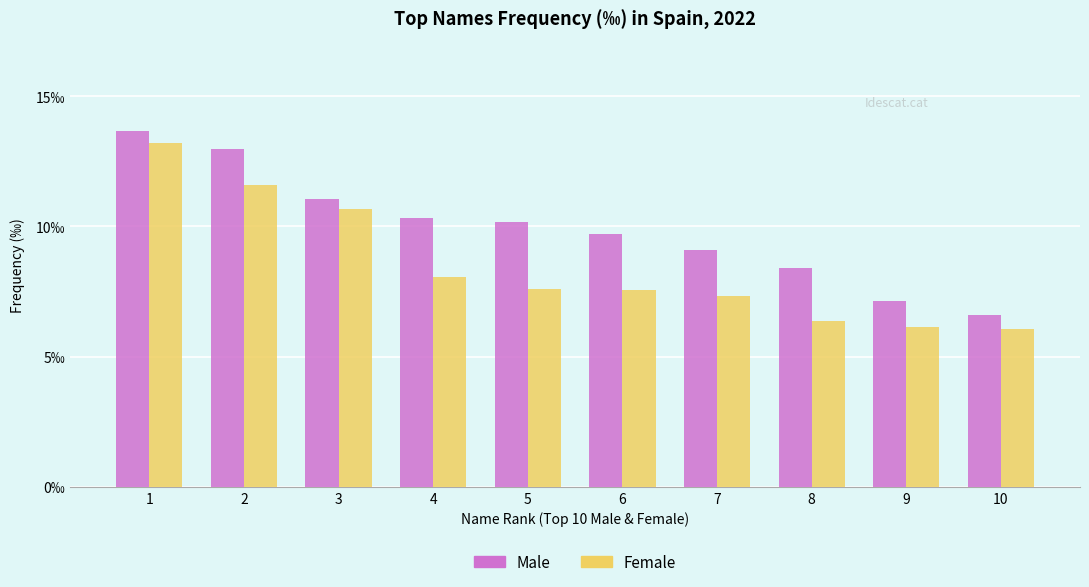

What is the difference between the maximum and minimum values in the Male series?

7.1